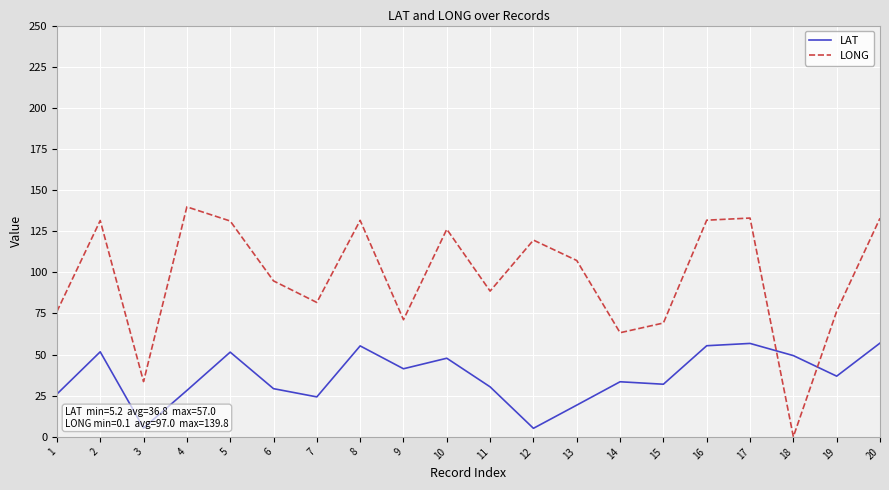

What is the difference between the maximum and minimum values in the LONG series?

139.7